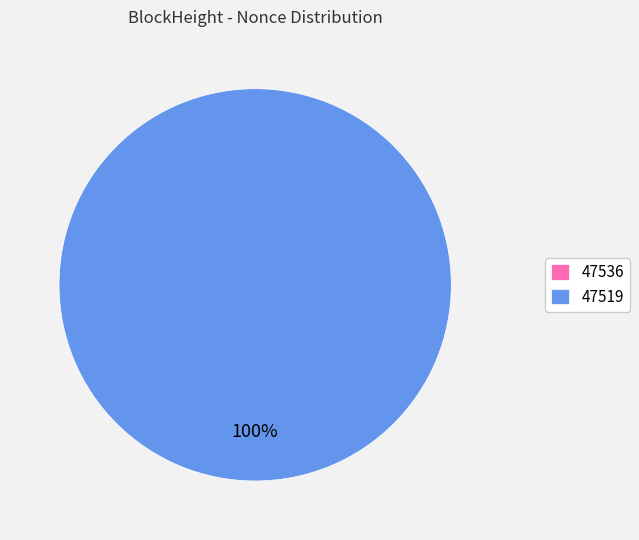

To the nearest percent, what is the average slice percentage?

50%